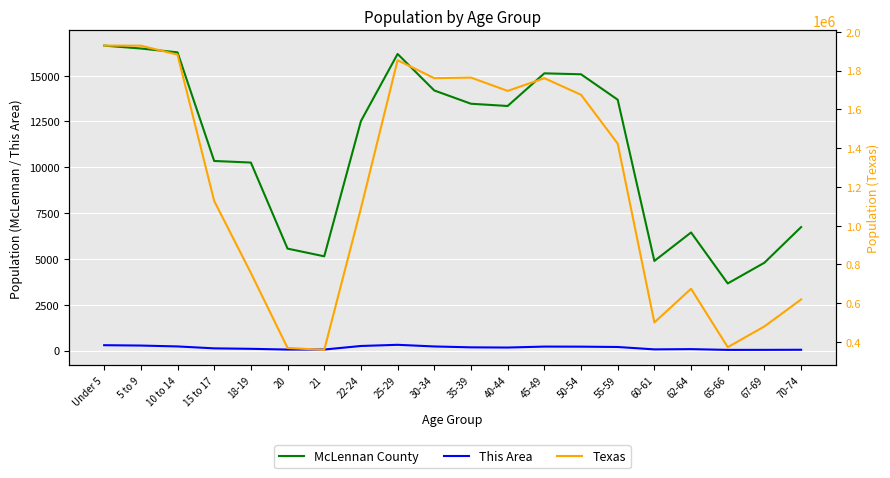

Which category has the lowest value in the Texas series?

21